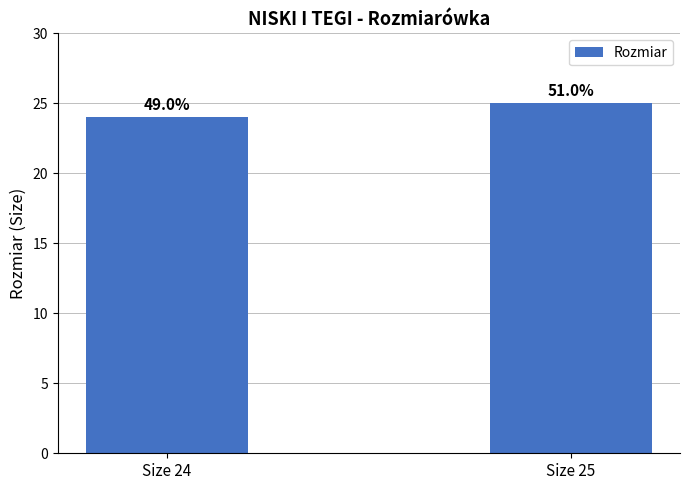

Are the bars horizontal?

No